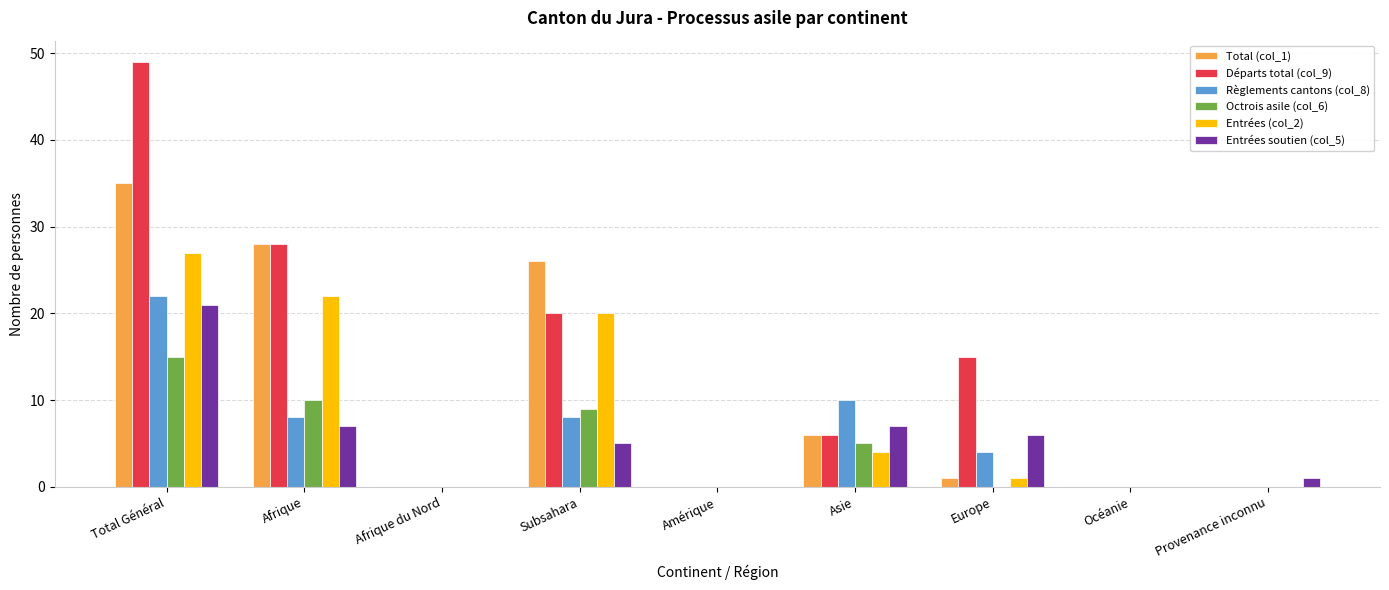

What is the maximum value shown in the chart?

49